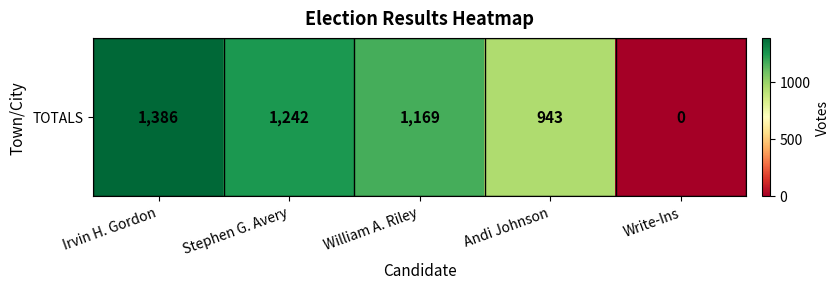

Approximately how many times larger is the value at William A. Riley compared to Stephen G. Avery?

0.9